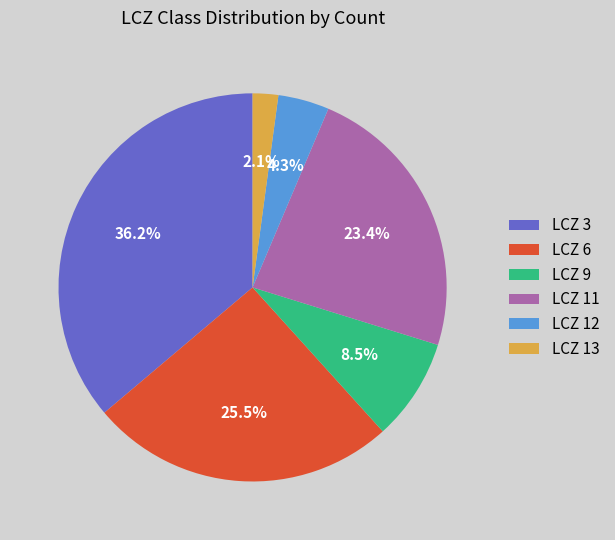

Rank the categories by value from lowest to highest.

LCZ 13, LCZ 12, LCZ 9, LCZ 11, LCZ 6, LCZ 3